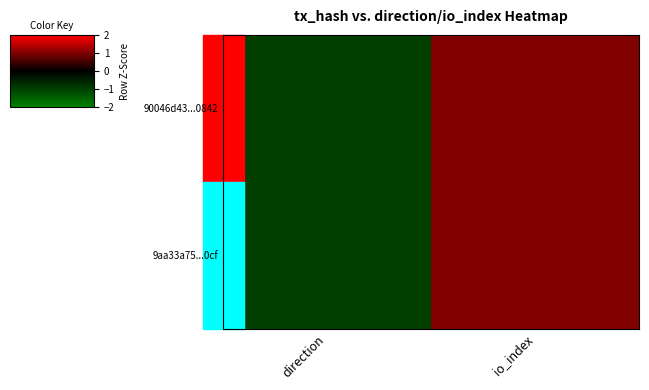

Rank the series by their maximum value, from lowest to highest.

90046d43...0842, 9aa33a75...0cf